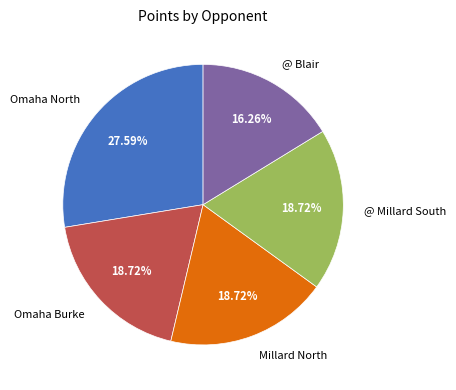

Which category has the biggest portion of the pie?

Omaha North